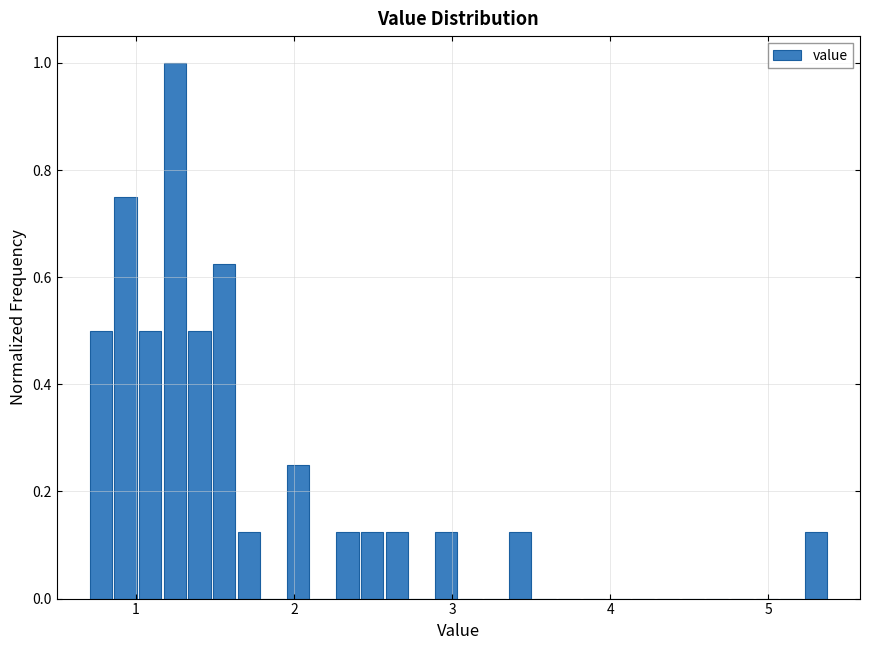

Around what value on the x-axis is the tallest bar? Give the approximate position of its centre, as read against the axis.

1.2